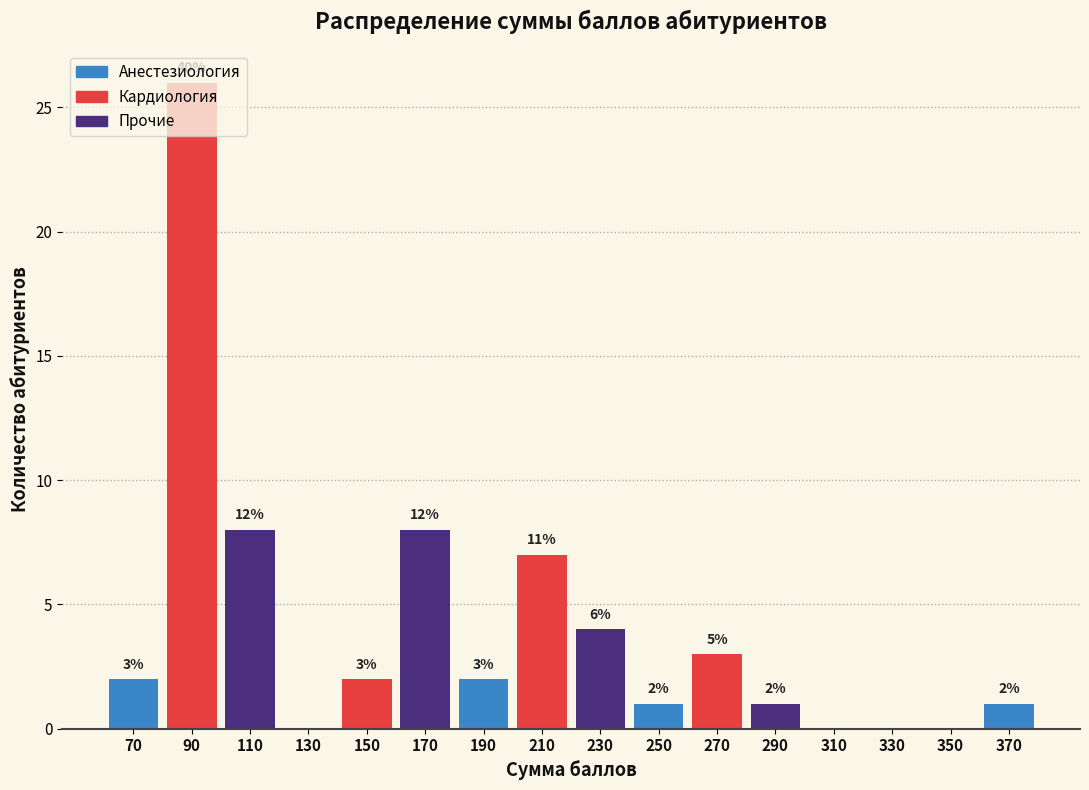

Over which range of the x-axis is the bar tallest?

80 to 100